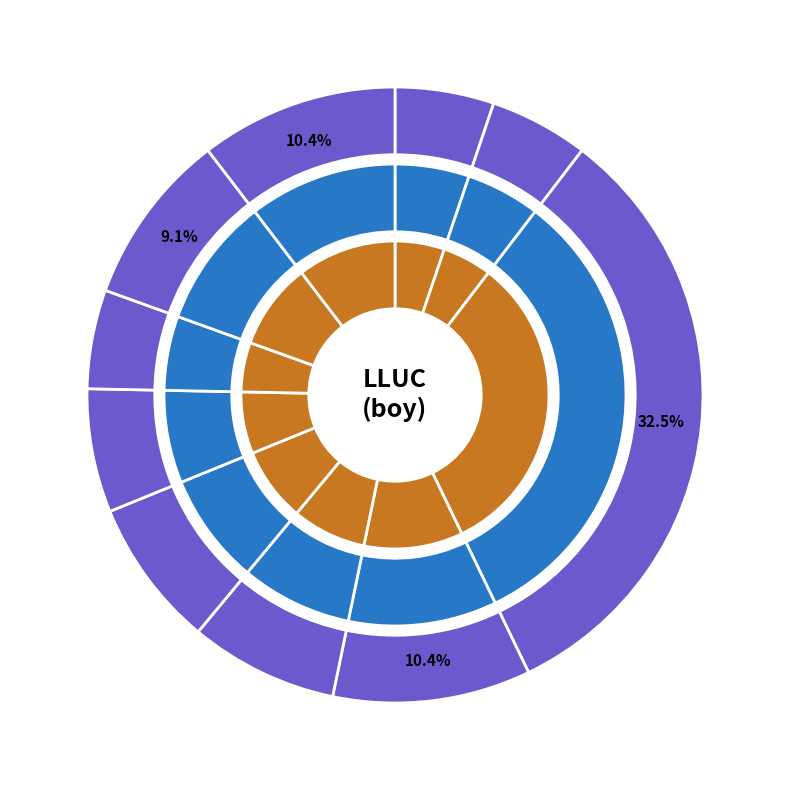

Rank the categories by value from lowest to highest.

Alt Penedès, Baix Camp, Pla de l'Estany, Osona, Gironès, Maresme, Vallès Occidental, Garrotxa, Vallès Oriental, Barcelonès